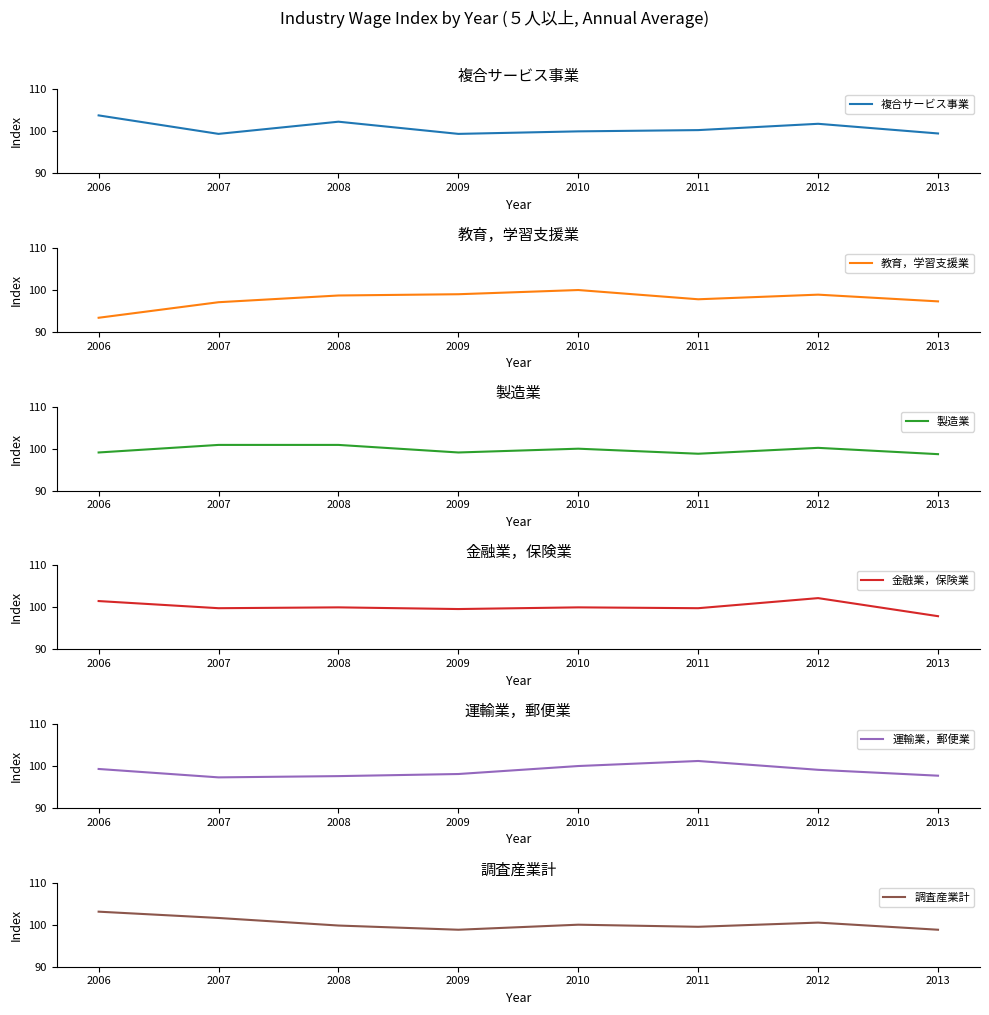

Reading right to left, what are all the values shown in this chart?

複合サービス事業: 2013=99.5	2012=101.8	2011=100.3	2010=100.0	2009=99.4	2008=102.3	2007=99.4	2006=103.8
教育，学習支援業: 2013=97.3	2012=98.9	2011=97.8	2010=100.0	2009=99.0	2008=98.7	2007=97.1	2006=93.4
製造業: 2013=98.7	2012=100.2	2011=98.8	2010=100.0	2009=99.1	2008=100.9	2007=100.9	2006=99.1
金融業，保険業: 2013=97.9	2012=102.2	2011=99.8	2010=100.0	2009=99.6	2008=100.0	2007=99.8	2006=101.5
運輸業，郵便業: 2013=97.7	2012=99.1	2011=101.2	2010=100.0	2009=98.1	2008=97.6	2007=97.3	2006=99.3
調査産業計: 2013=98.8	2012=100.5	2011=99.5	2010=100.0	2009=98.8	2008=99.8	2007=101.6	2006=103.1